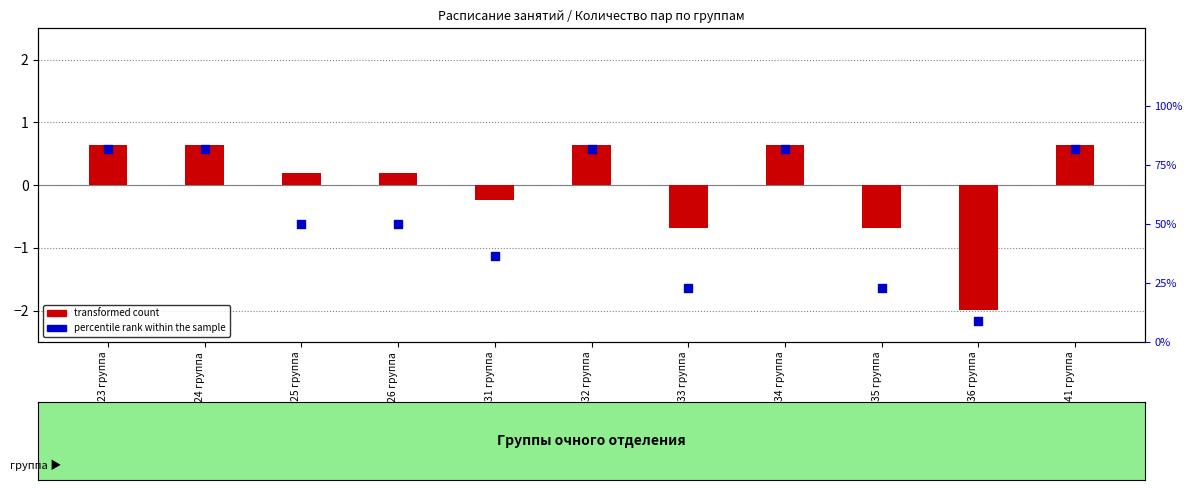

Between 41 группа and 31 группа, which is larger?

41 группа